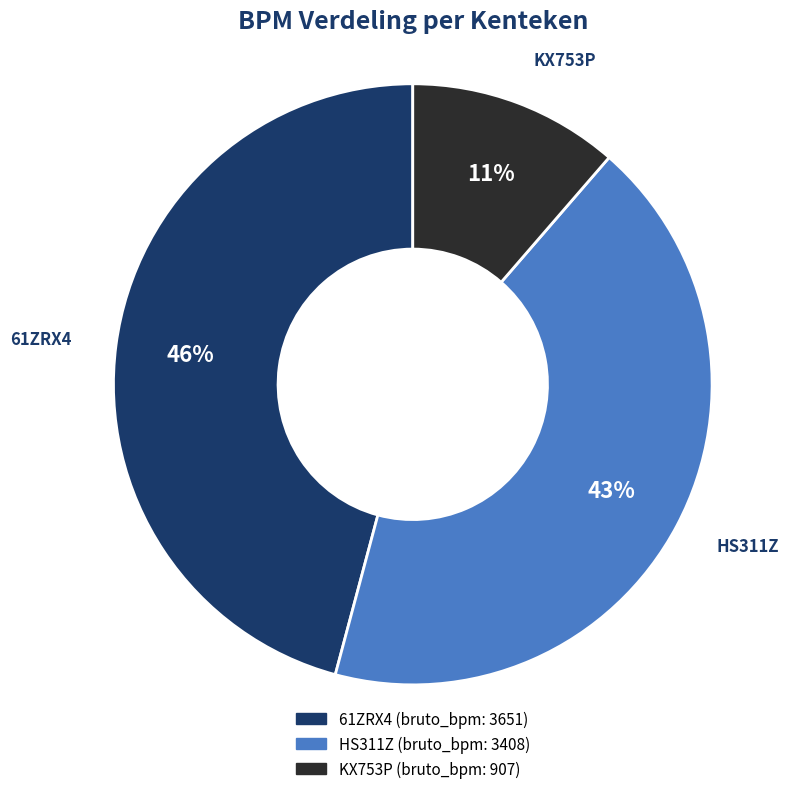

Between 61ZRX4 and HS311Z, which is larger?

61ZRX4